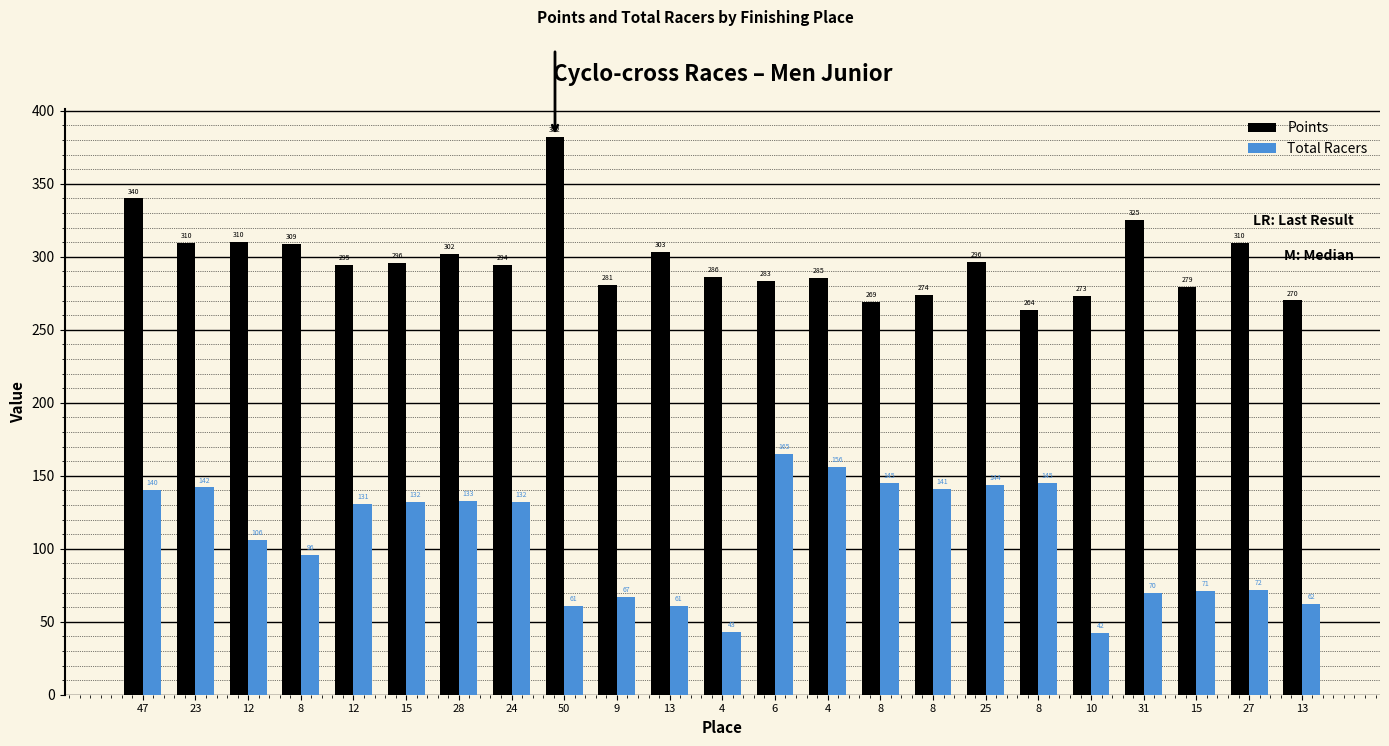

How many bars are there in total?

46